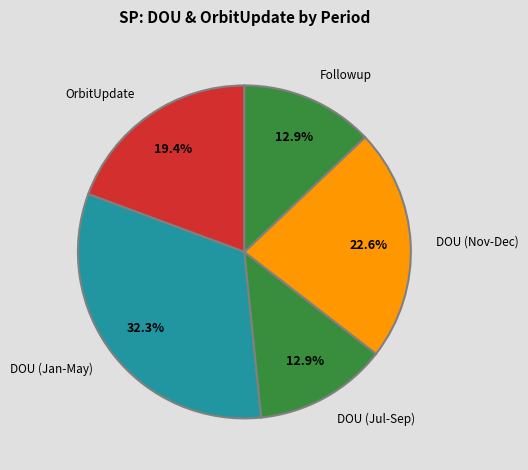

To the nearest percent, what is the difference between the largest and smallest slice percentages?

19%